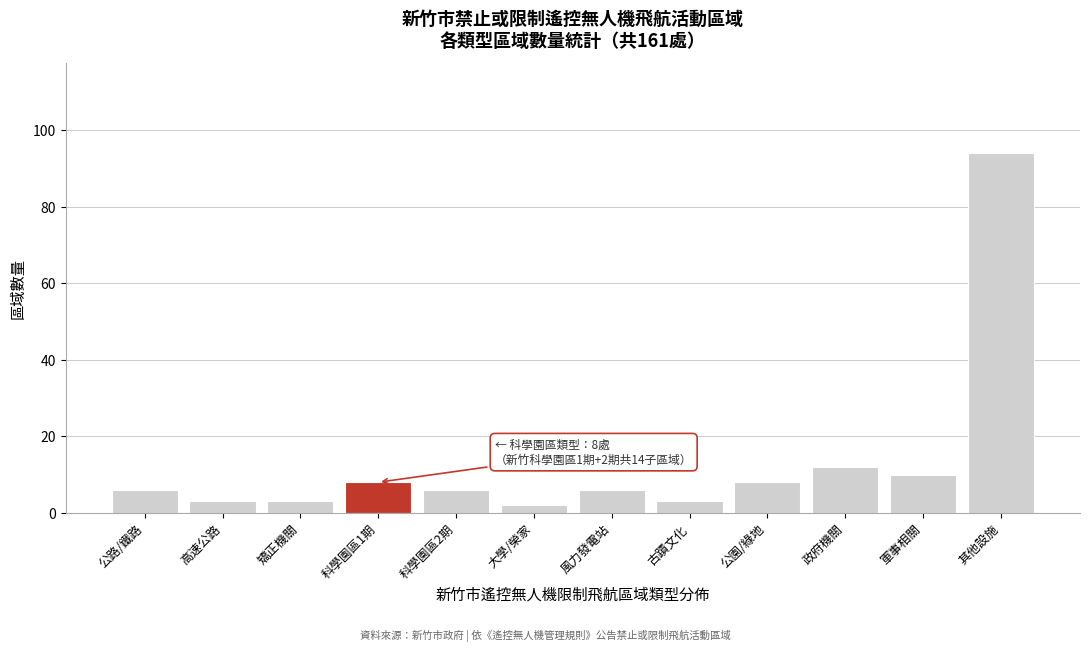

Reading left to right, list all the values displayed in this chart.

公路/鐵路=6	高速公路=3	矯正機關=3	科學園區1期=8	科學園區2期=6	大學/榮家=2	風力發電站=6	古蹟文化=3	公園/綠地=8	政府機關=12	軍事相關=10	其他設施=94